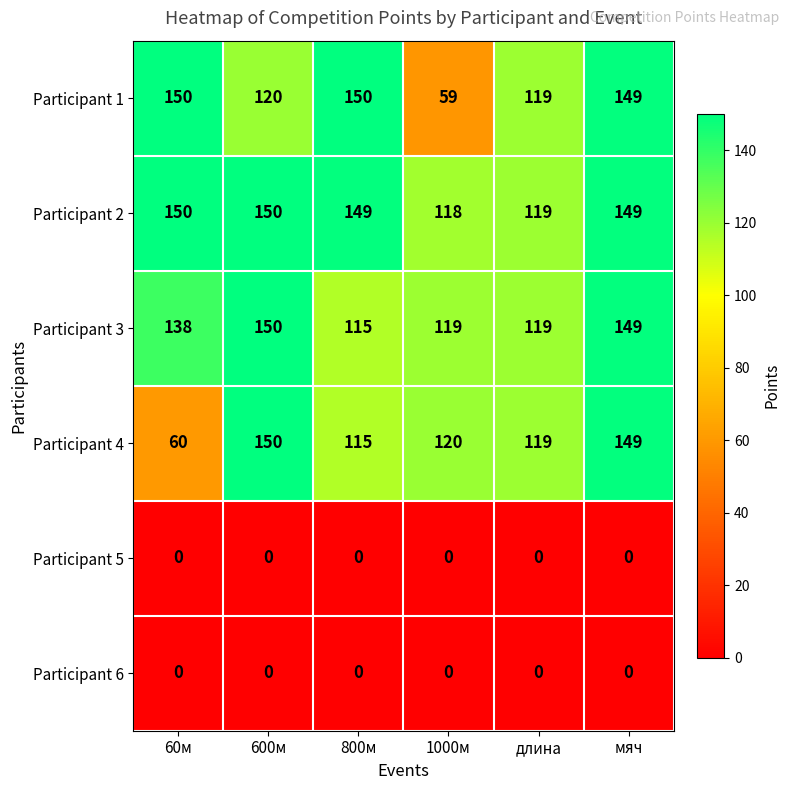

List the labels in order of Participant 4 value, smallest first.

60м, 800м, длина, 1000м, мяч, 600м